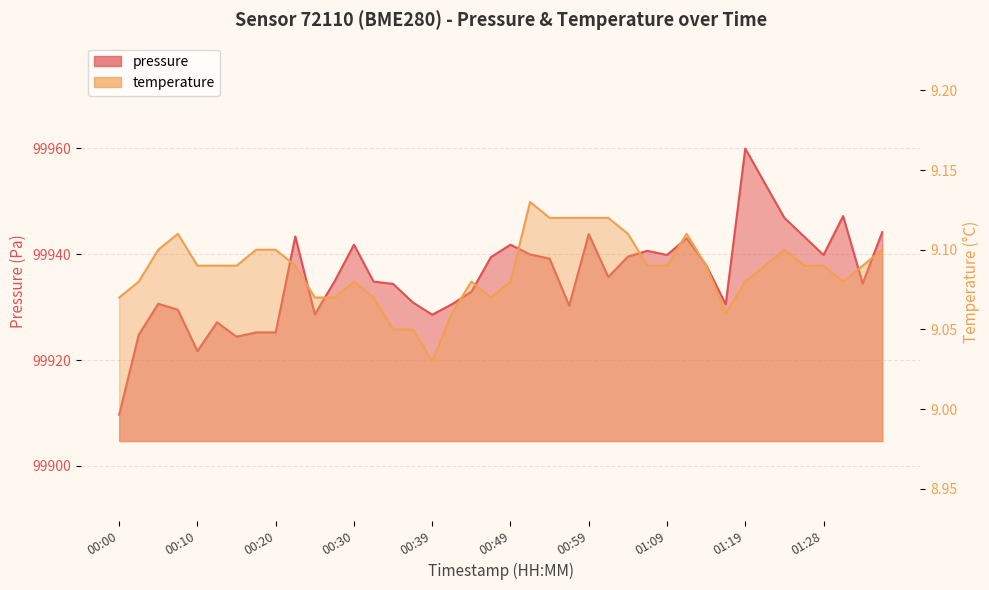

What is the total value across all series at 01:06?

99949.7